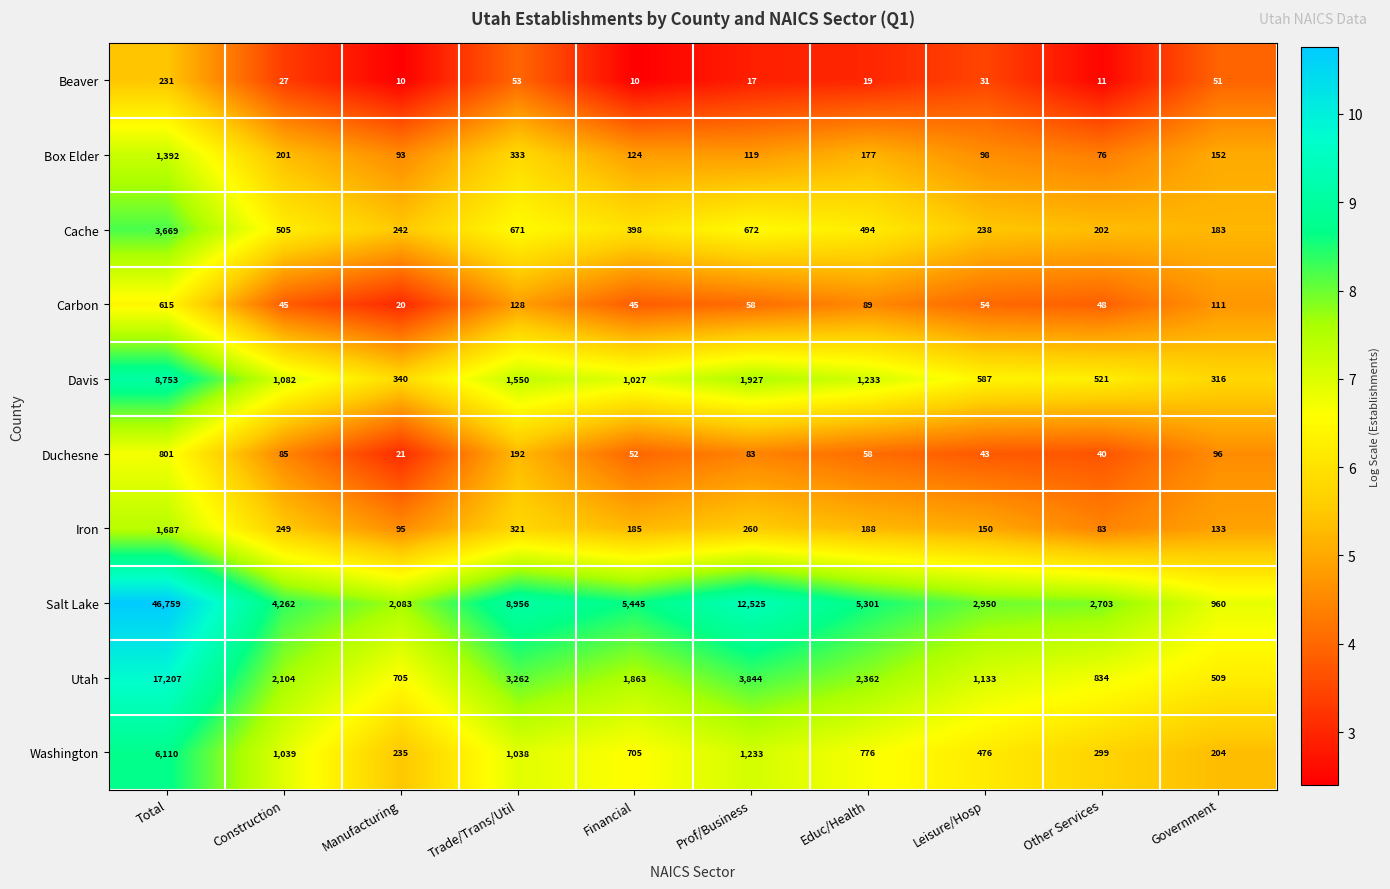

Where is Washington nearest to the value 3157?

Prof/Business